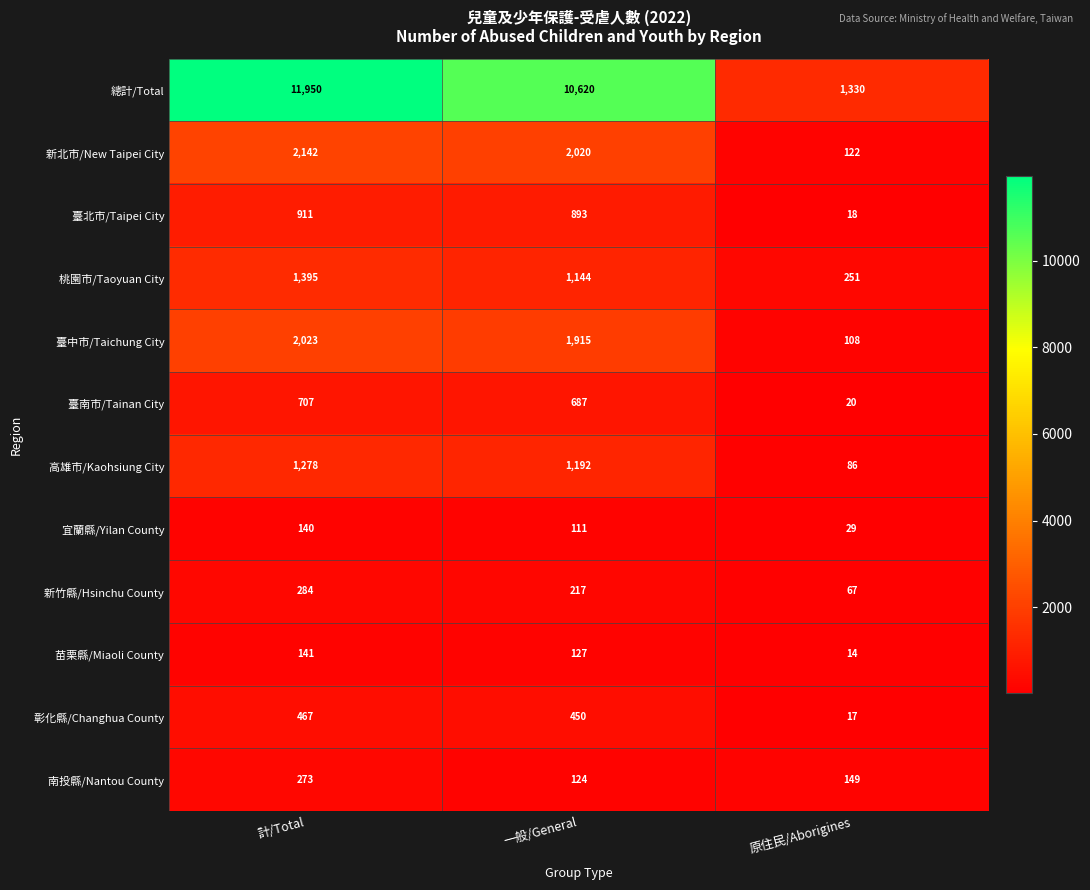

Between 計/Total and 原住民/Aborigines, which series saw the biggest shift?

總計/Total